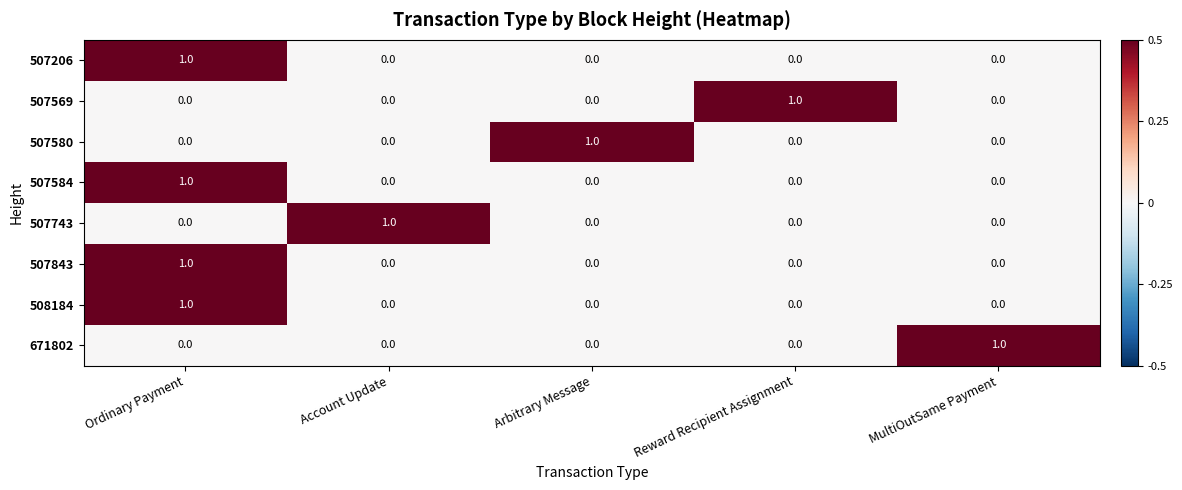

At how many categories does at least one series exceed 0?

5